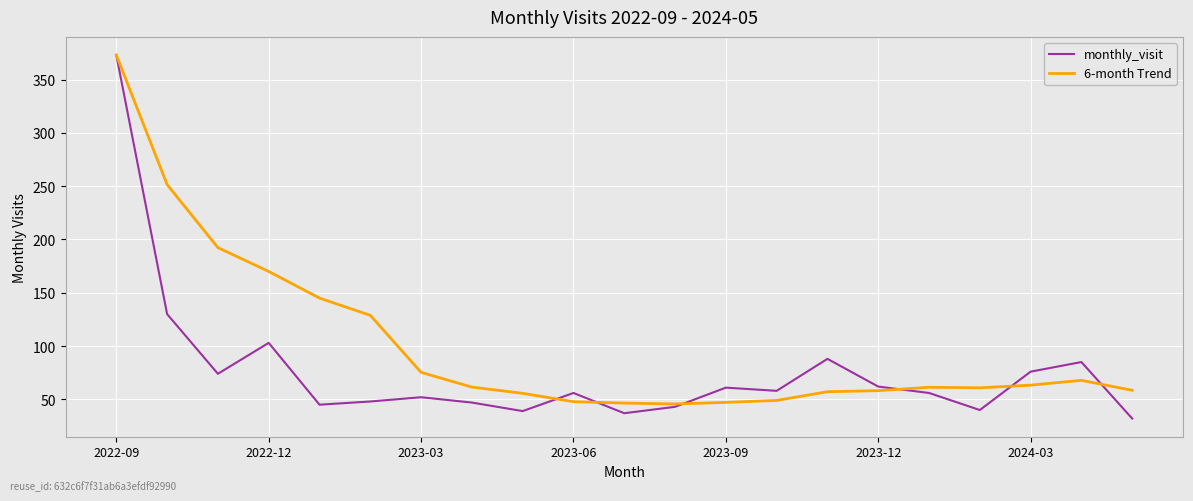

Which series has the largest total across all categories?

6-month Trend